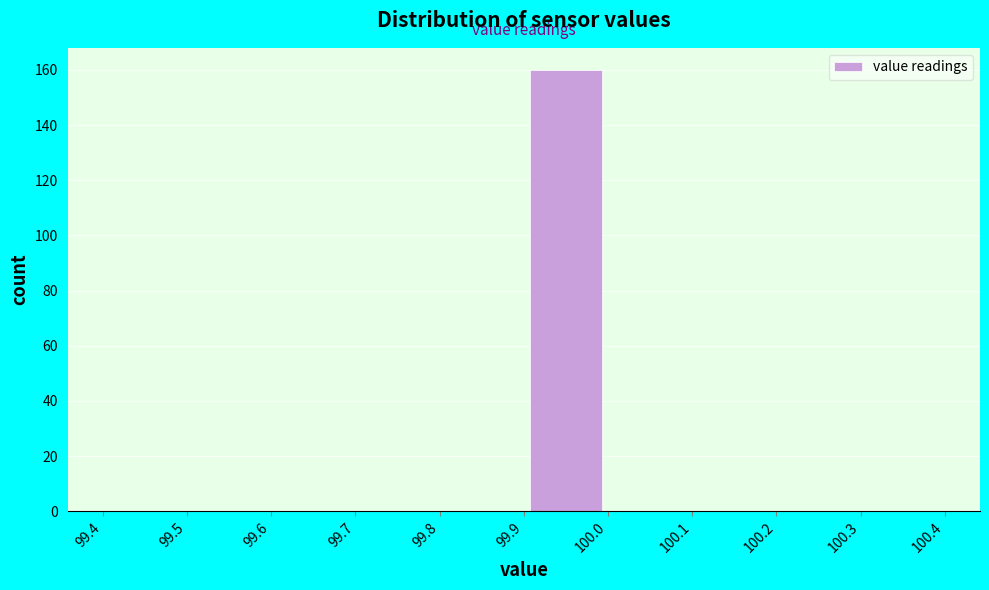

How tall is the bar that spans 99.9 to 100.0 on the x-axis? The values are not printed on the chart, so give them approximately, as read against the axis.

160